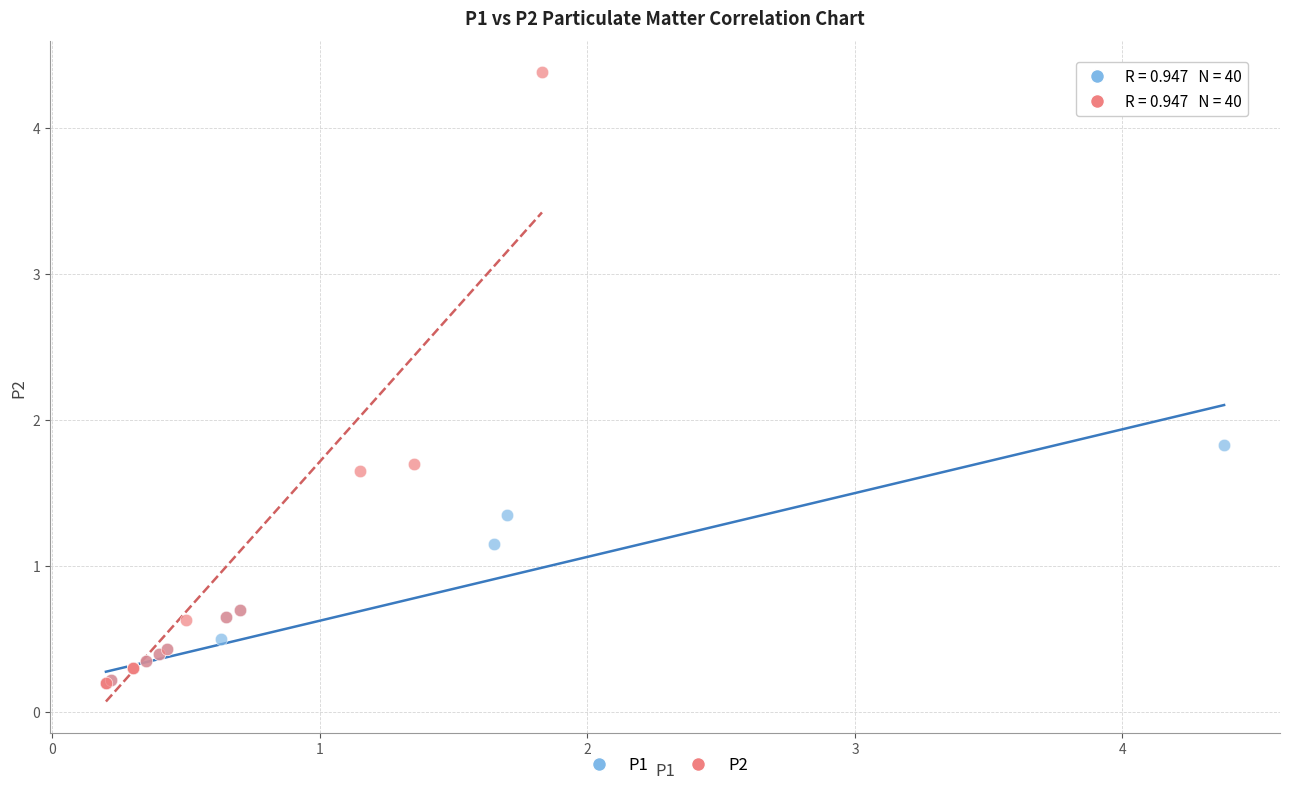

Which series reaches the maximum Y coordinate?

P2